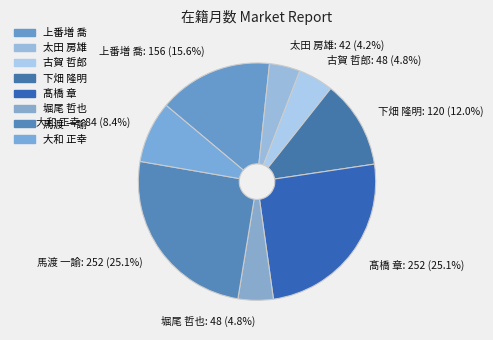

Is there any slice that represents more than half of the pie?

No